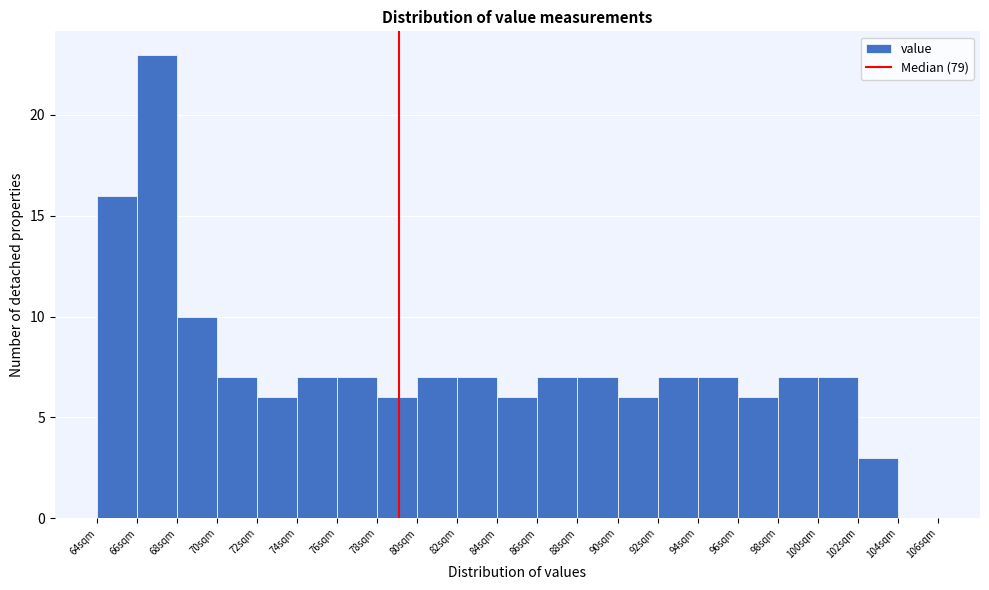

Which range on the x-axis has the tallest bar?

66 to 68